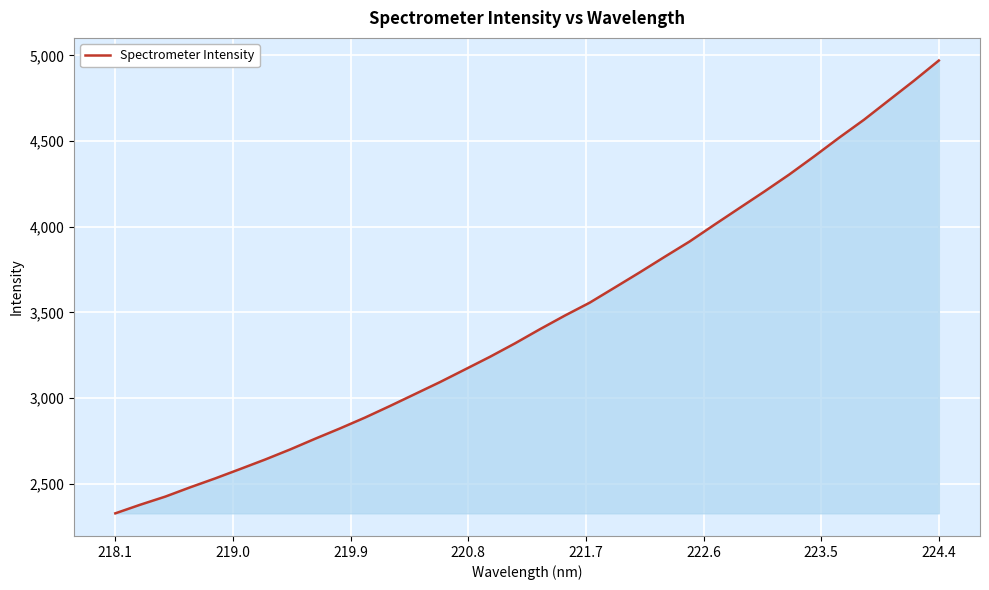

What is the smallest value displayed?

2328.0